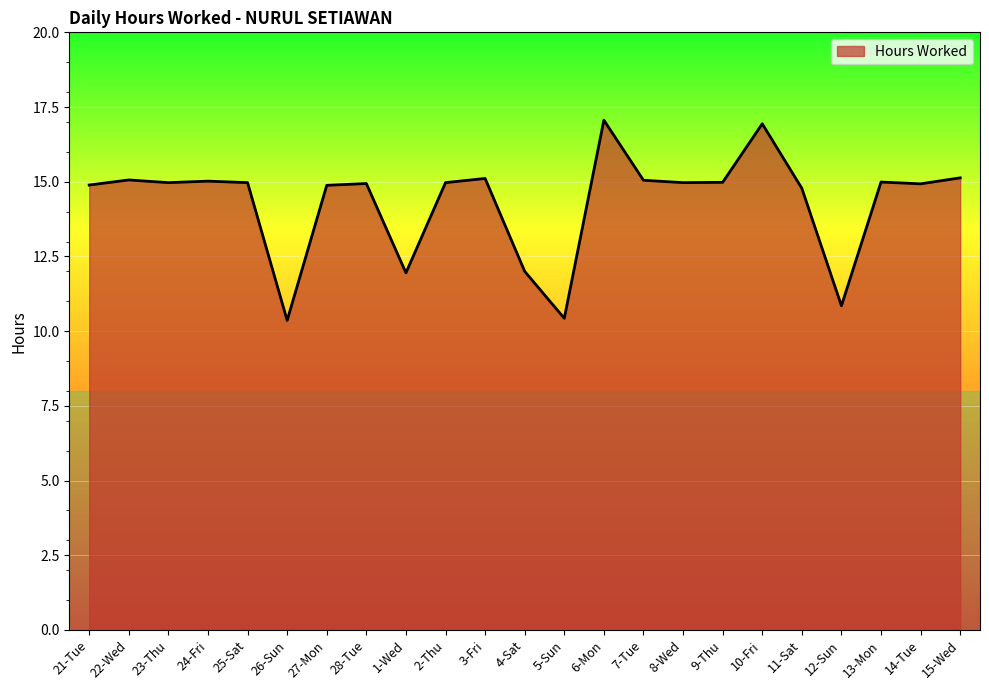

What is the maximum value shown in the chart?

17.1